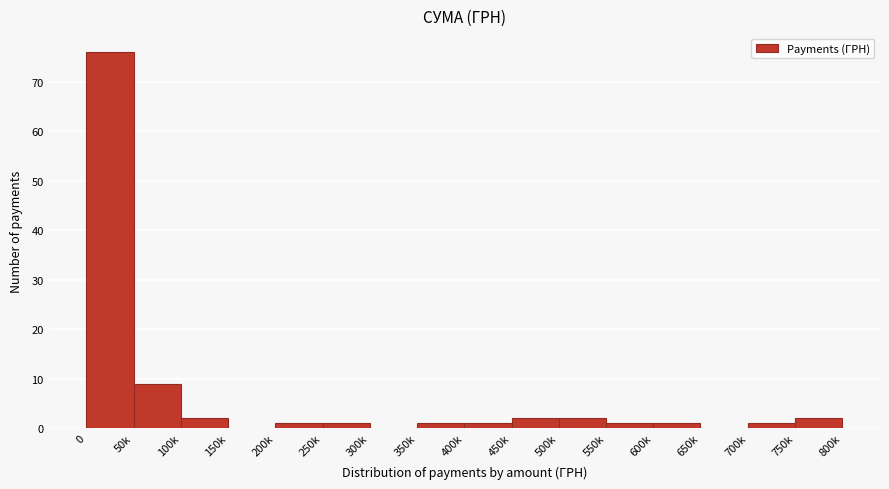

Reading left to right, list all the values displayed in this chart.

0=76	50k=9	100k=2	150k=0	200k=1	250k=1	300k=0	350k=1	400k=1	450k=2	500k=2	550k=1	600k=1	650k=0	700k=1	750k=2